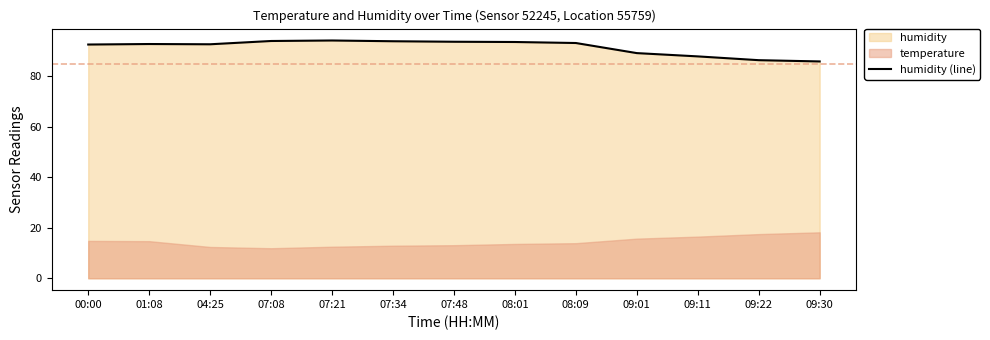

What is the sum of the values at 09:30 and 00:00?

178.5